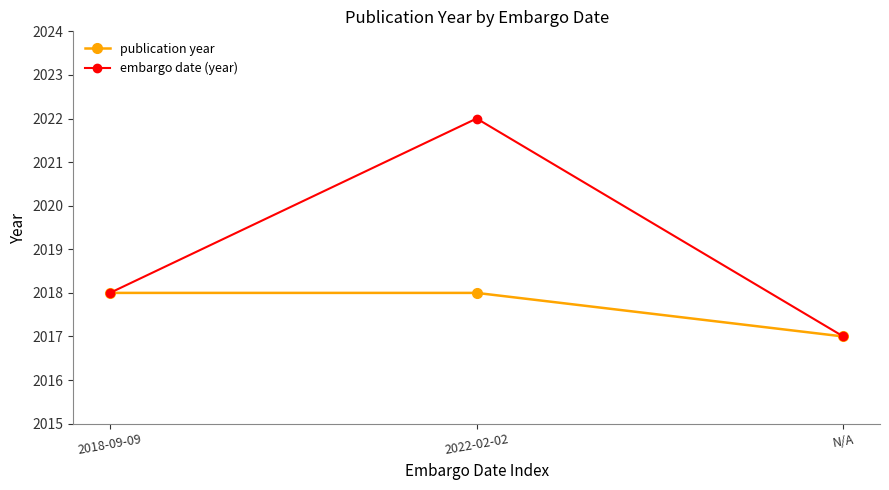

Which category has the lowest value in the embargo date (year) series?

N/A